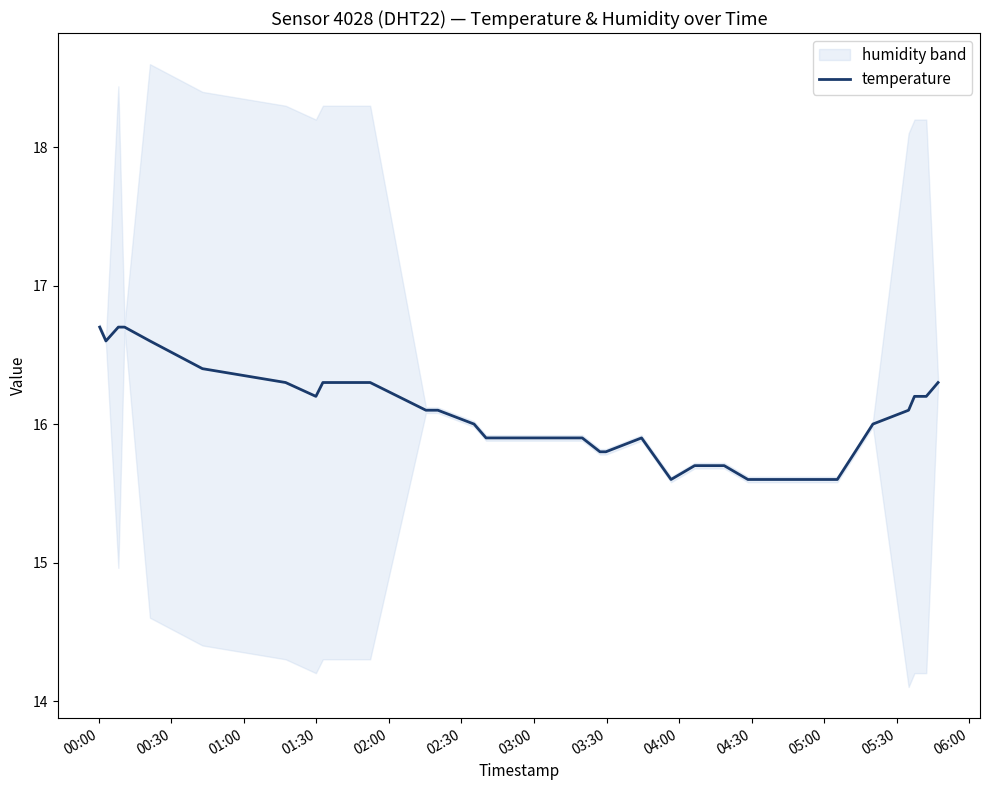

How many data points does each series have?

40